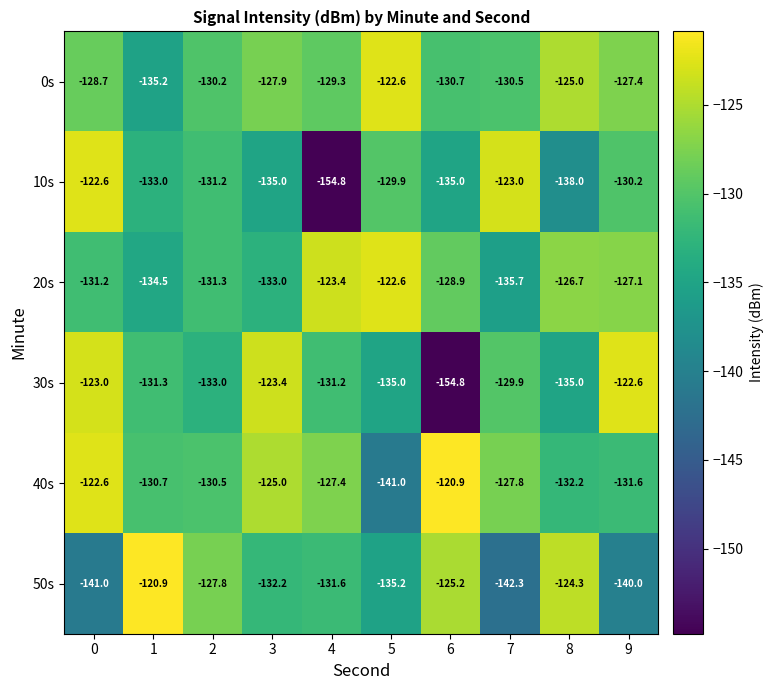

What value does the 0s series have at 7?

-130.5